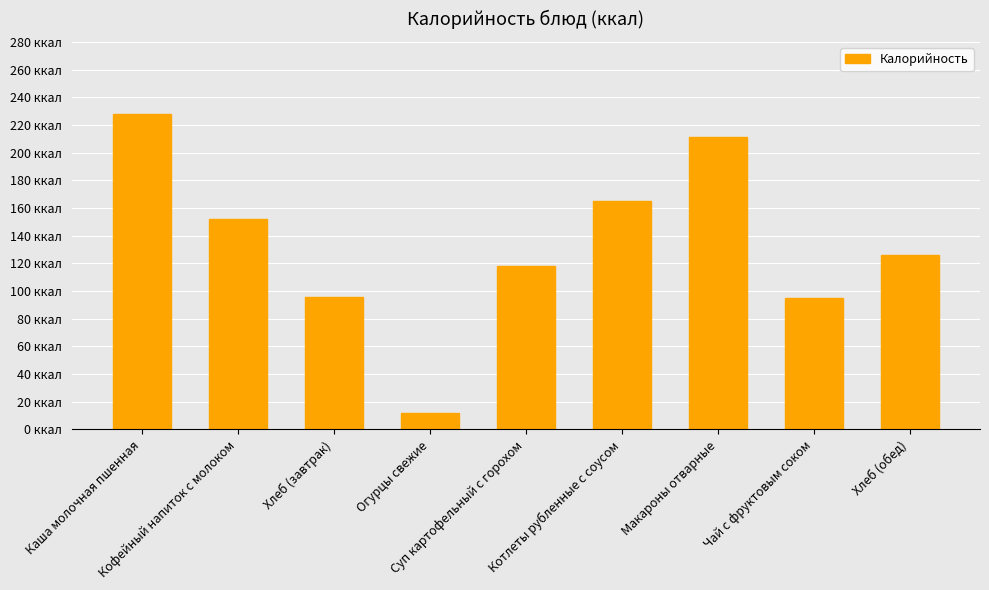

The value at Макароны отварные is 128. True or false?

False